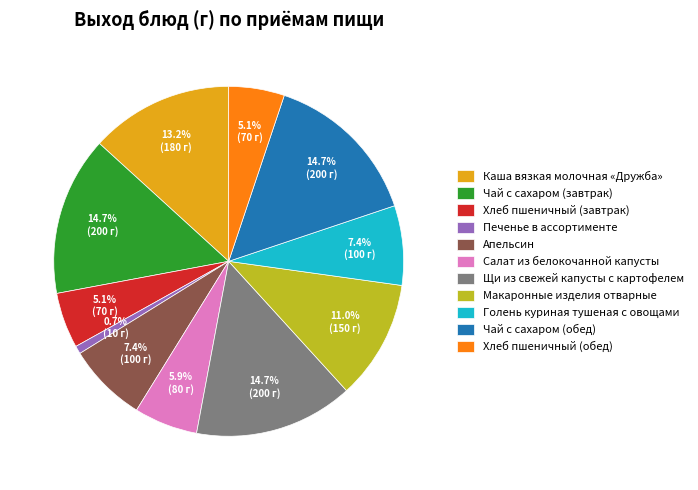

To the nearest percent, what percentage of the pie is Салат из белокочанной капусты?

6%